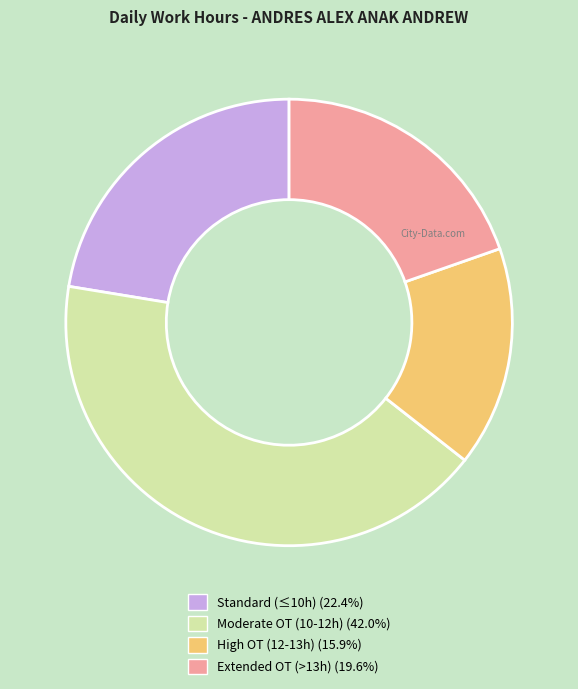

Is there a majority slice in this chart?

No